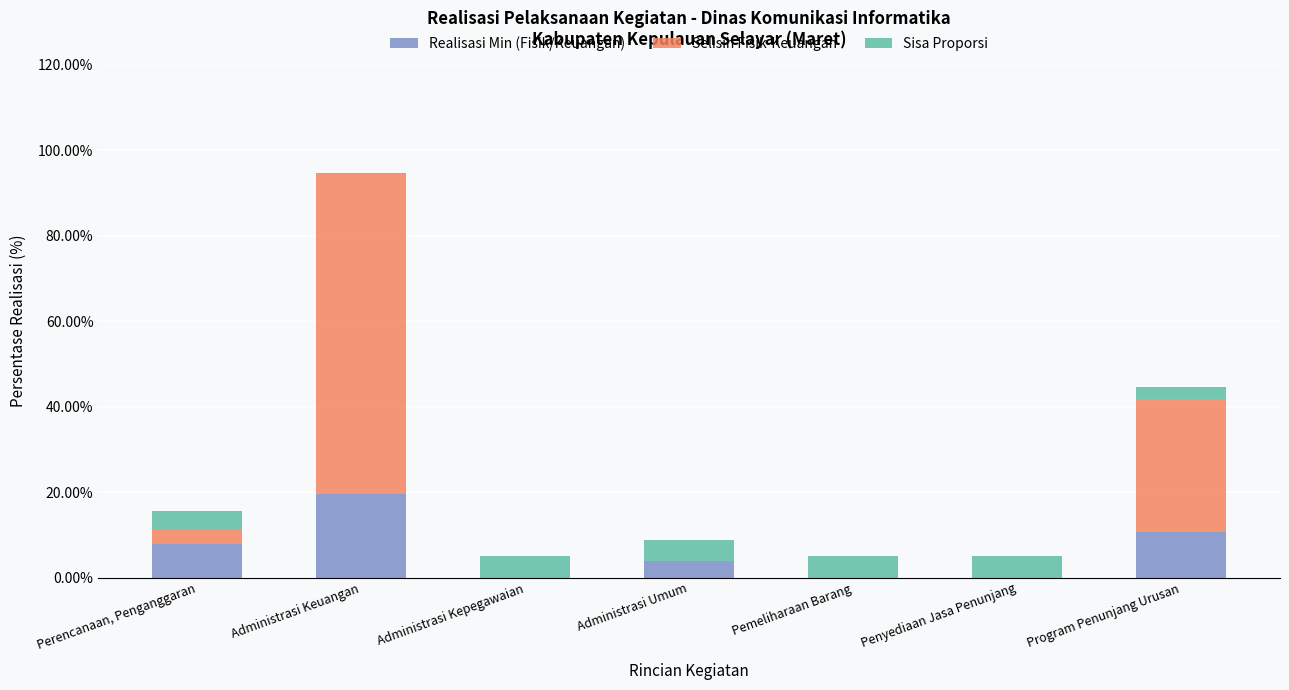

What is the sum of the Realisasi Min (Fisik/Keuangan) values at Program Penunjang Urusan and Administrasi Umum?

14.7